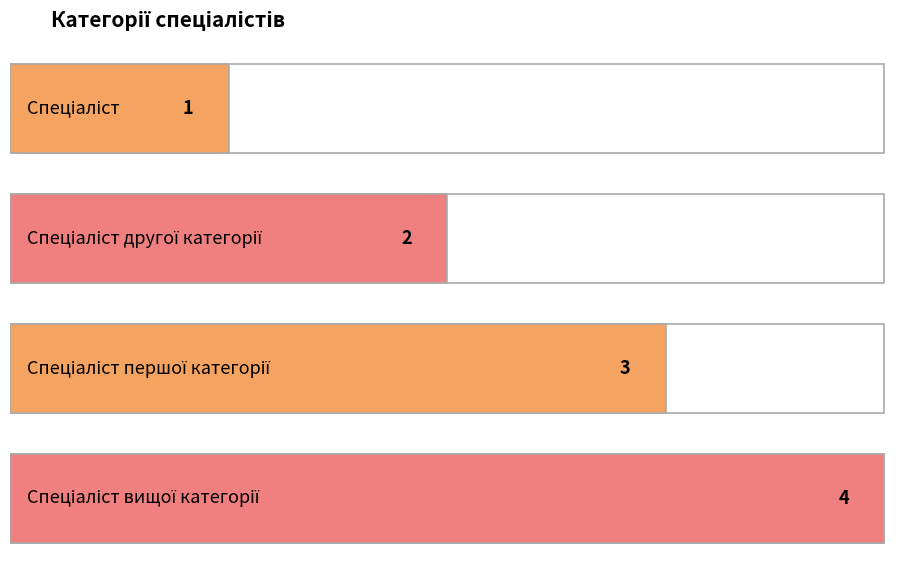

The value at Спеціаліст другої категорії is 2. True or false?

True